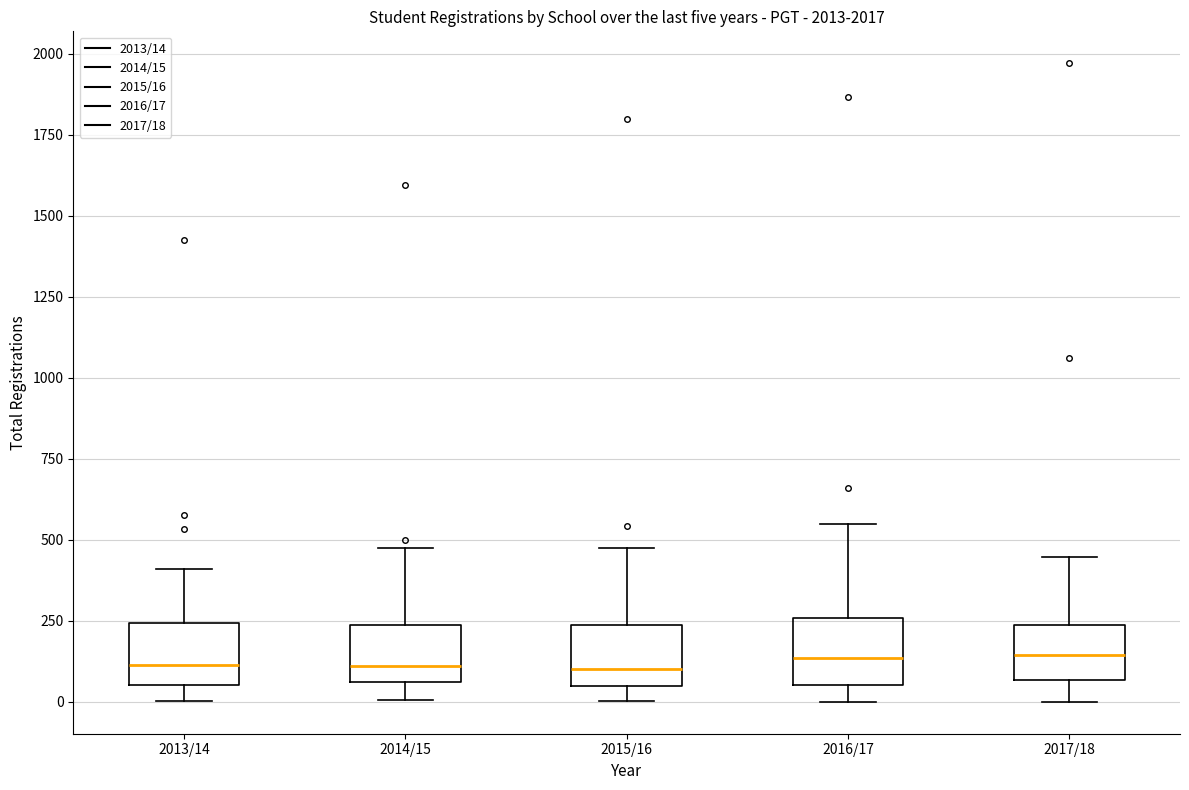

Reading left to right, transcribe this box plot: for each box, give where its median line is, the range the box spans, and where its two whiskers end, as read against the y-axis. The values are not printed on the chart, so give them approximately, as read against the axis.

2013/14: median 100, box 50 to 250, whiskers 0 to 400
2014/15: median 100, box 50 to 250, whiskers 0 to 500
2015/16: median 100, box 50 to 250, whiskers 0 to 450
2016/17: median 150, box 50 to 250, whiskers 0 to 550
2017/18: median 150, box 50 to 250, whiskers 0 to 450